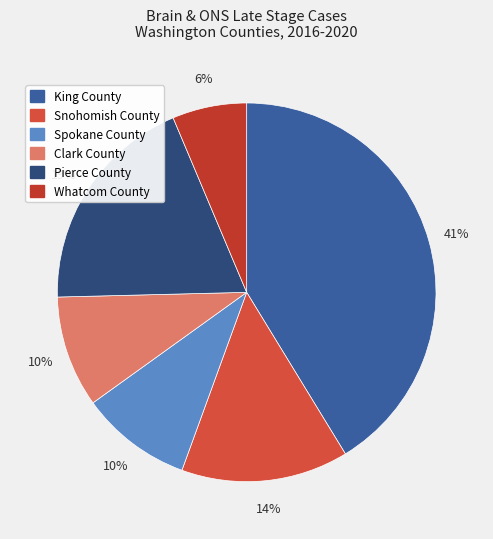

Combined, what portion of the pie is Whatcom County and King County?

47.6%